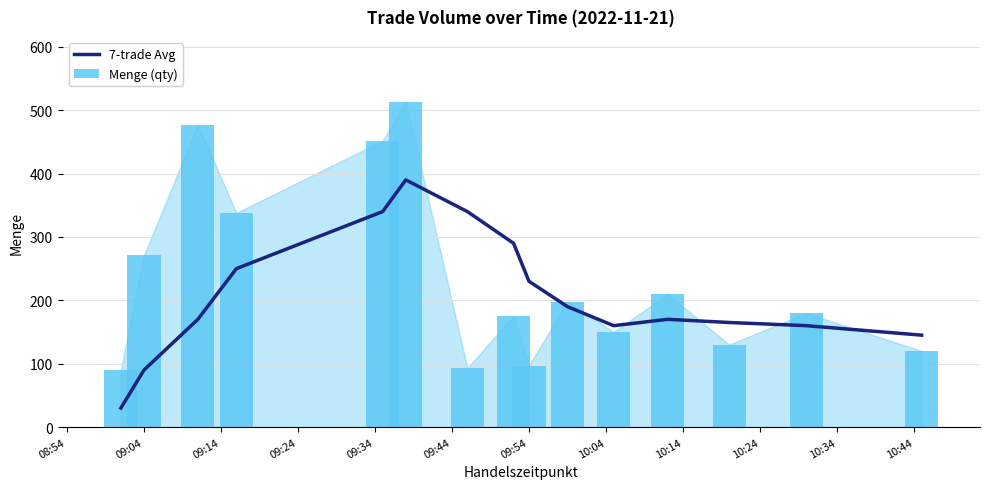

At which label does Menge (qty) first exceed 180?

09:04